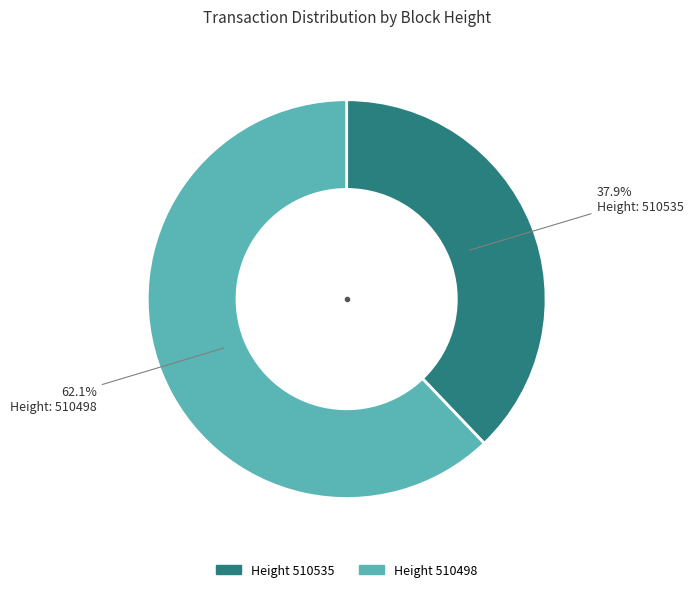

Is there any slice that represents more than half of the pie?

Yes